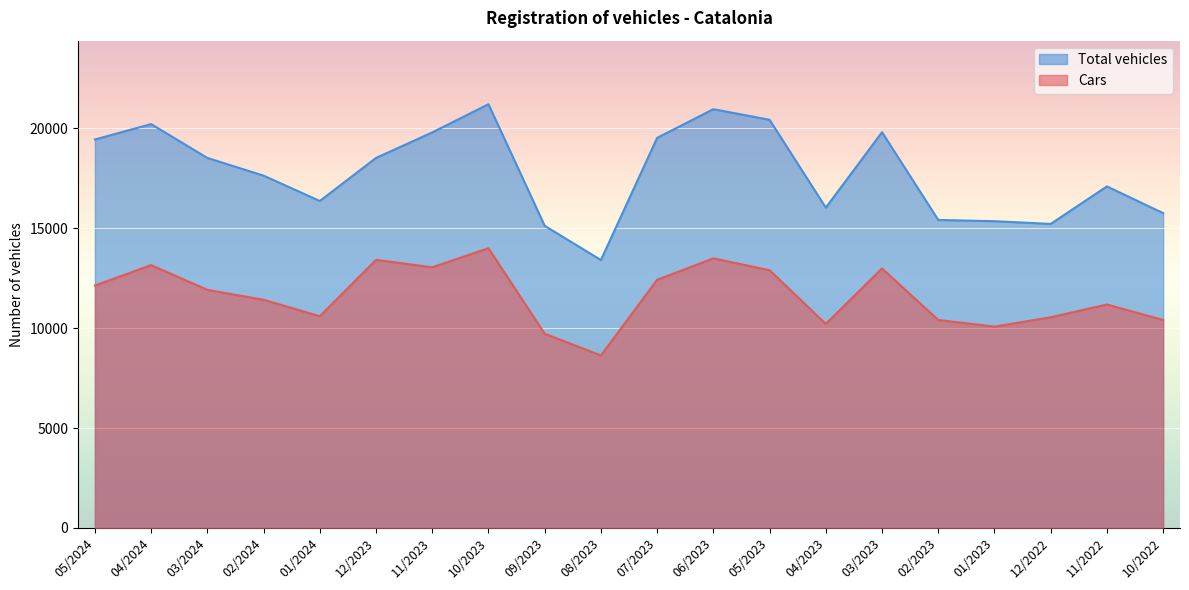

The Total vehicles series shows 20963 at 06/2023. True or false?

True